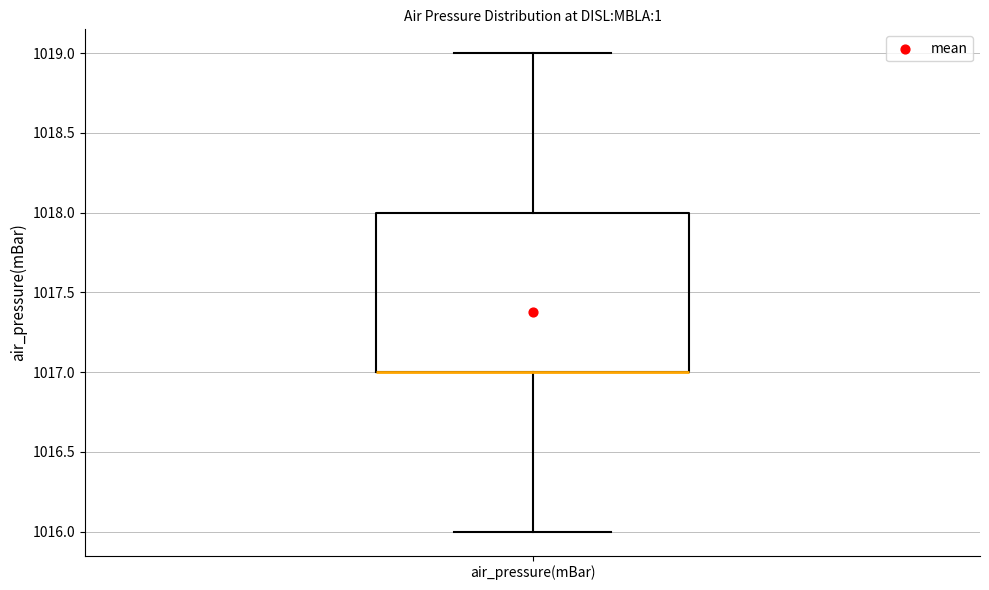

Read this box plot against the y-axis: the position of the median line, the range covered by the box, and the ends of both whiskers. The values are not printed on the chart, so give them approximately, as read against the axis.

median 1017 (drawn on the box's lower edge), box 1017 to 1018, whiskers 1016 to 1019